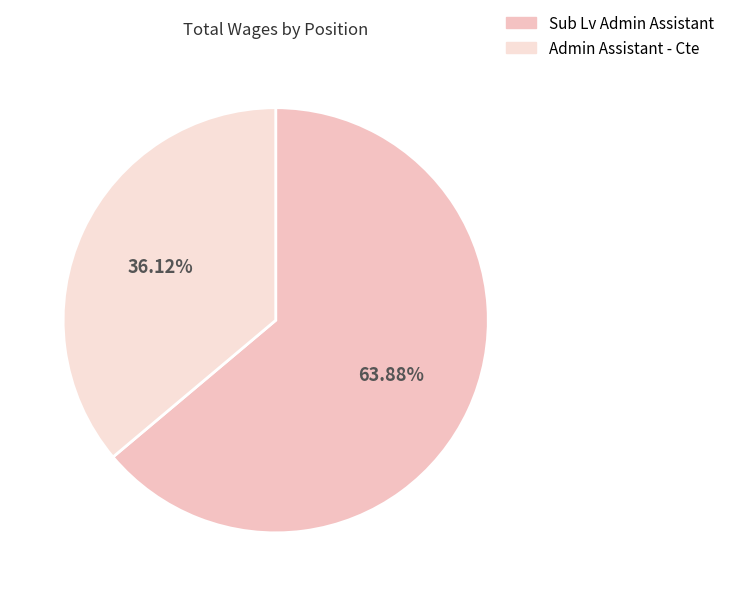

What is the largest slice in the pie chart?

Sub Lv Admin Assistant